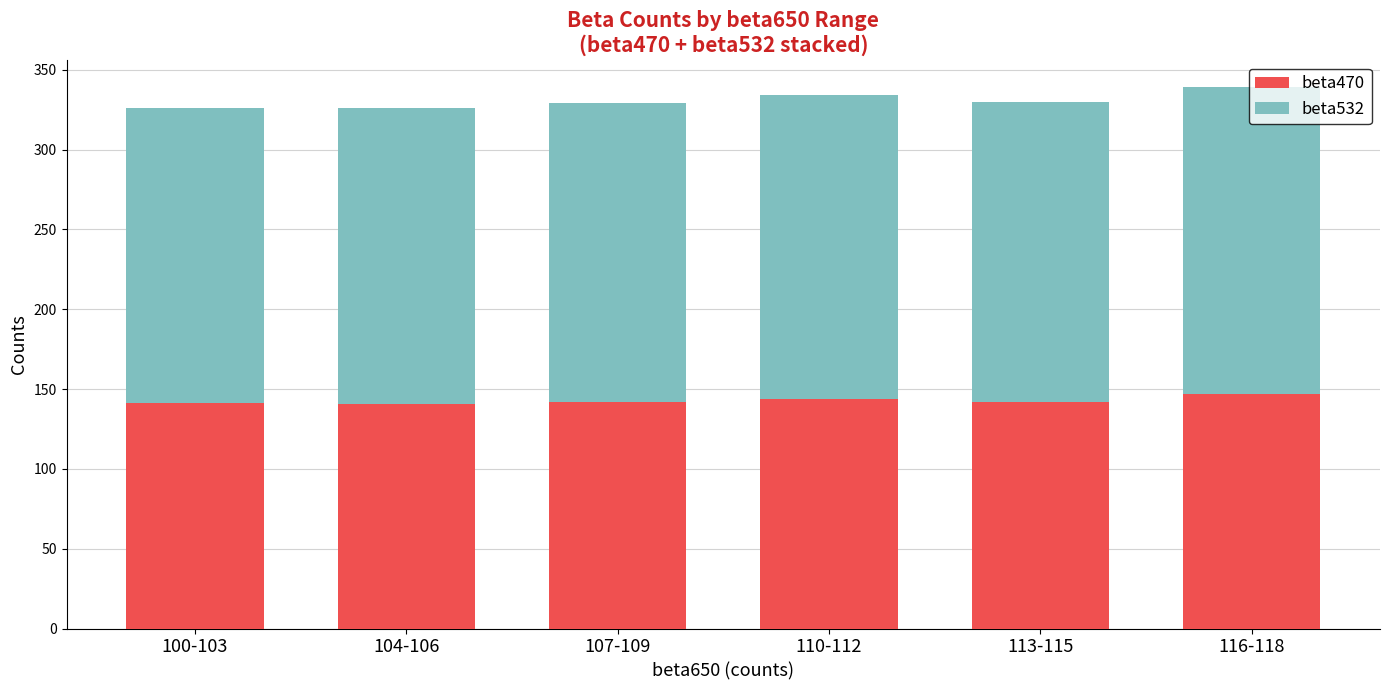

What is the sum of the beta470 values at 110-112 and 116-118?

290.8